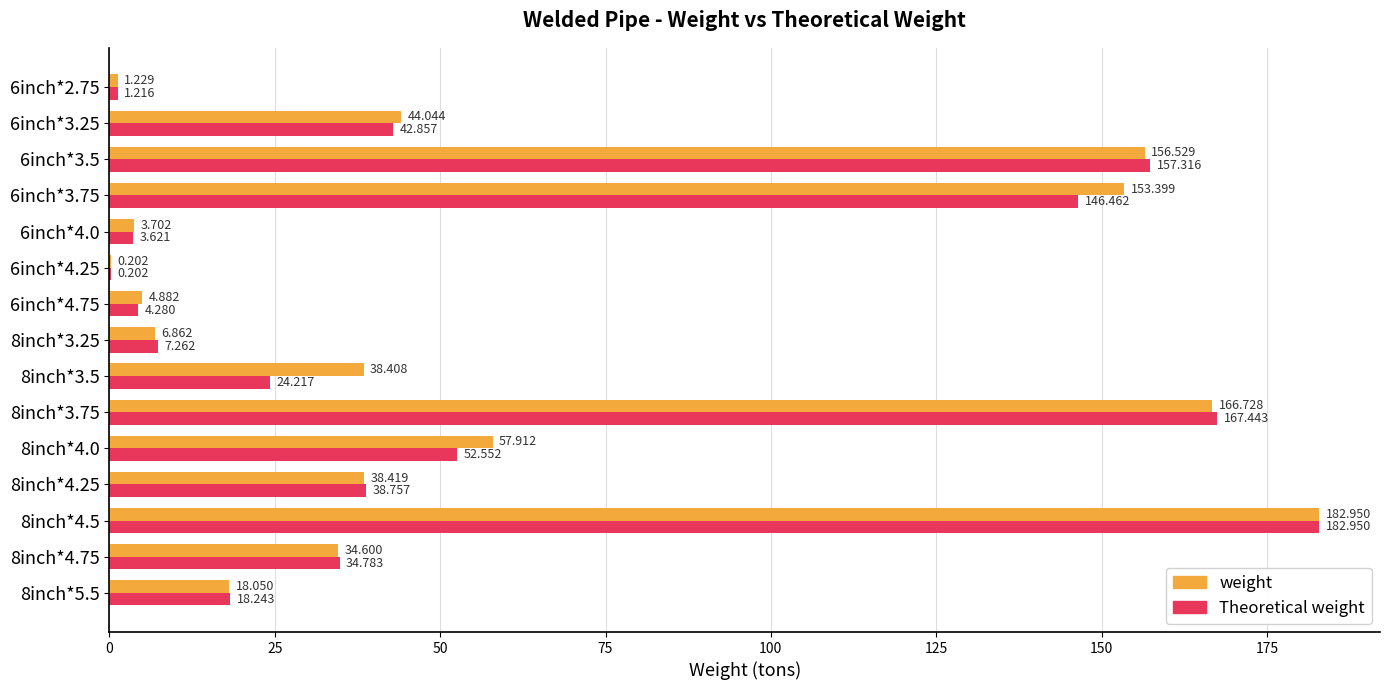

Which series changed the most between 8inch*3.75 and 6inch*2.75?

Theoretical weight